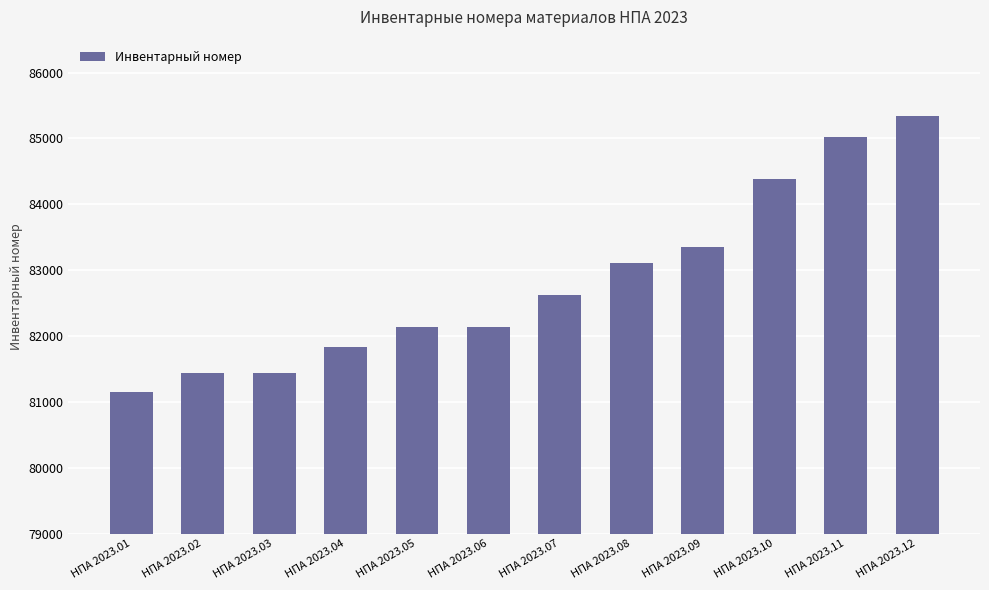

What is the change in value from НПА 2023.11 to НПА 2023.12?

+326